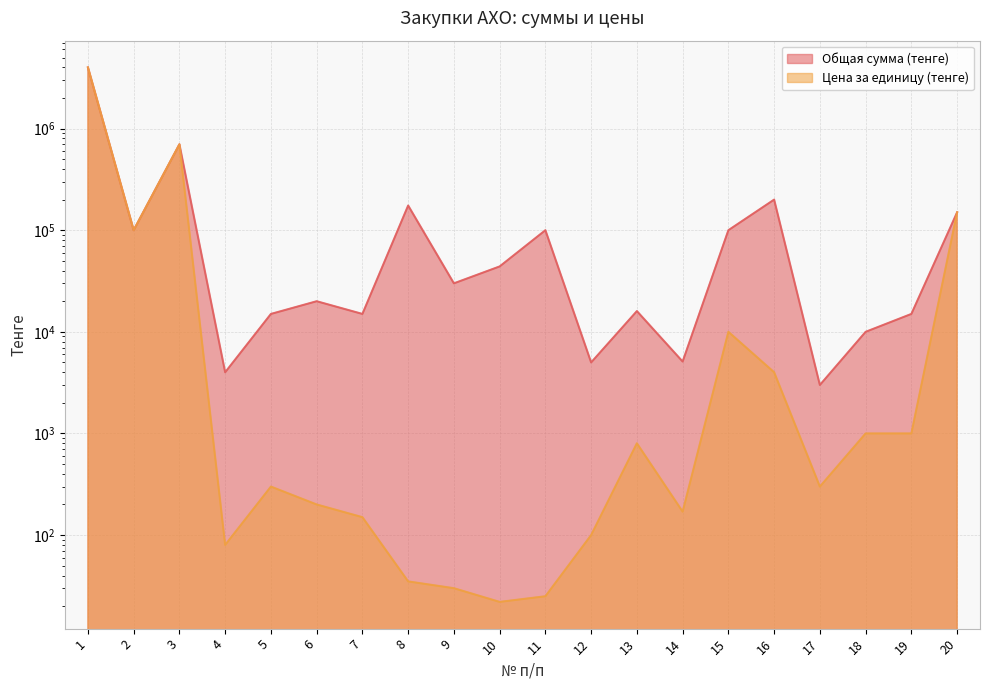

What are all the series names shown in the legend?

Общая сумма (тенге), Цена за единицу (тенге)